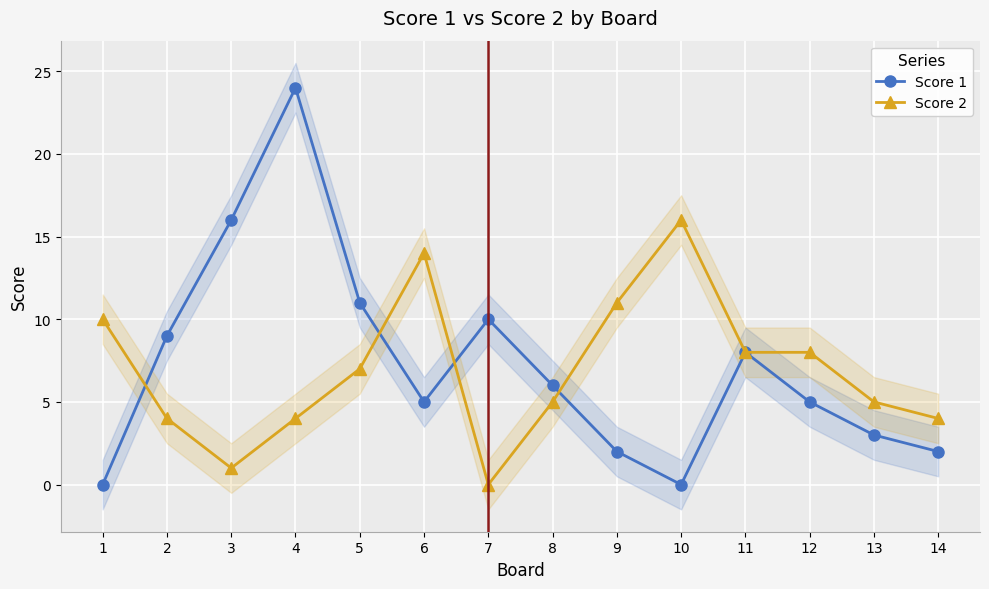

Reading left to right, what are all the values shown in this chart?

Score 1: 0	9	16	24	11	5	10	6	2	0	8	5	3	2
Score 2: 10	4	1	4	7	14	0	5	11	16	8	8	5	4